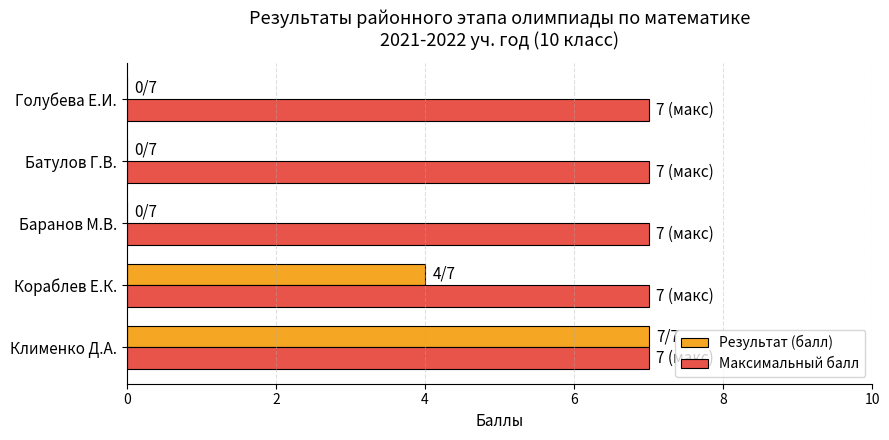

Which category has the highest value in the Результат (балл) series?

Клименко Д.А.